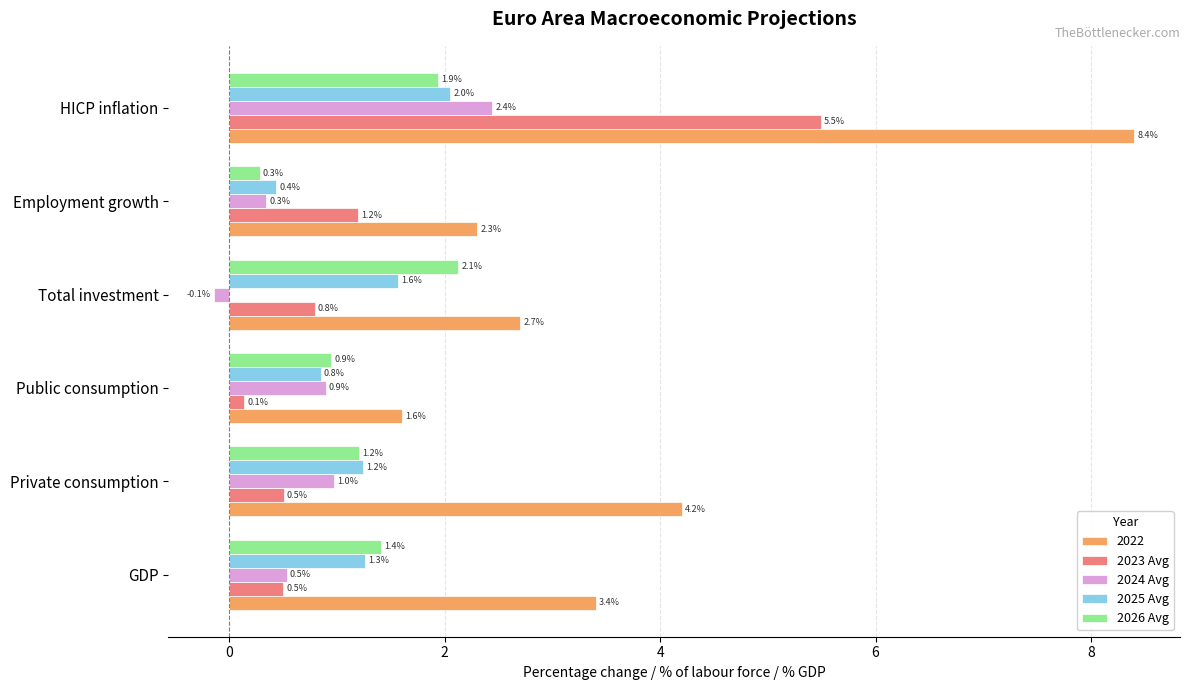

List the labels in order of 2026 Avg value, smallest first.

Employment growth, Public consumption, Private consumption, GDP, HICP inflation, Total investment